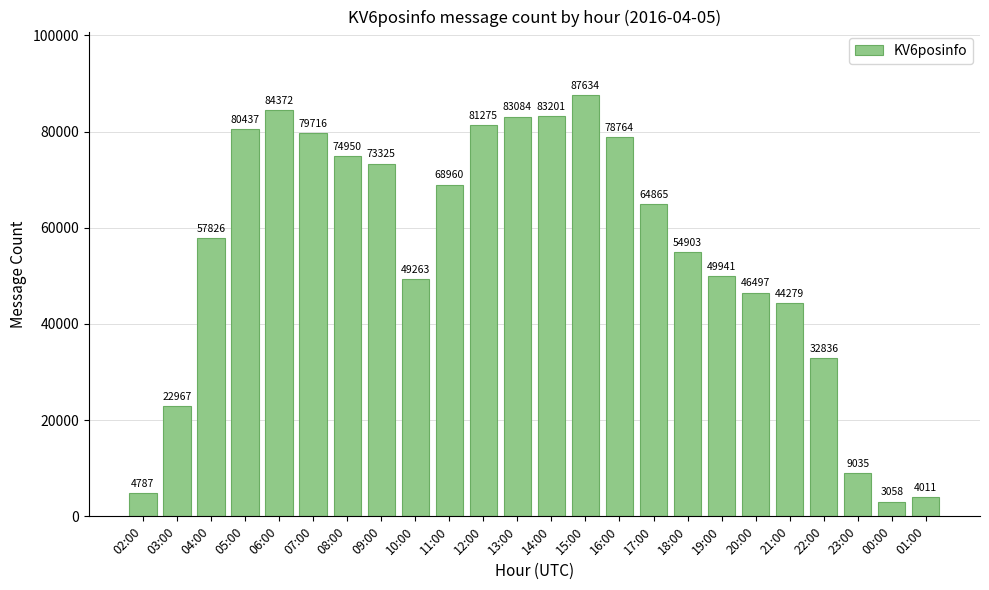

What is the greatest value displayed?

87634